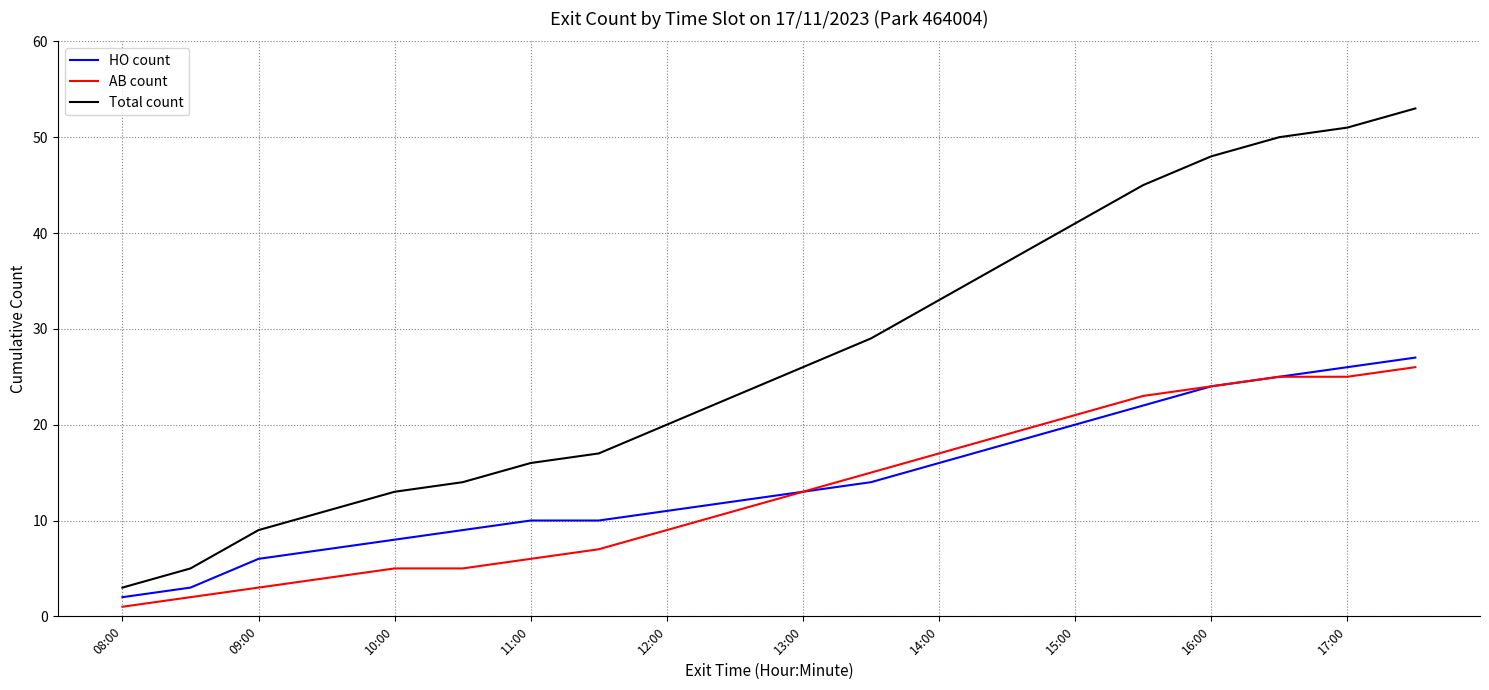

True or false: Total count and AB count intersect in this chart.

False